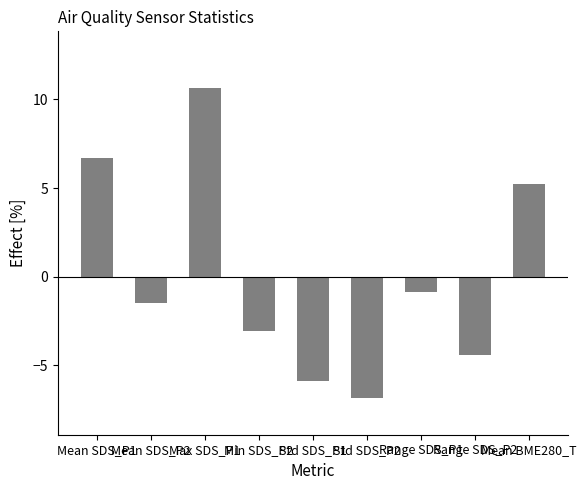

What position from the left is Range SDS_P2?

8